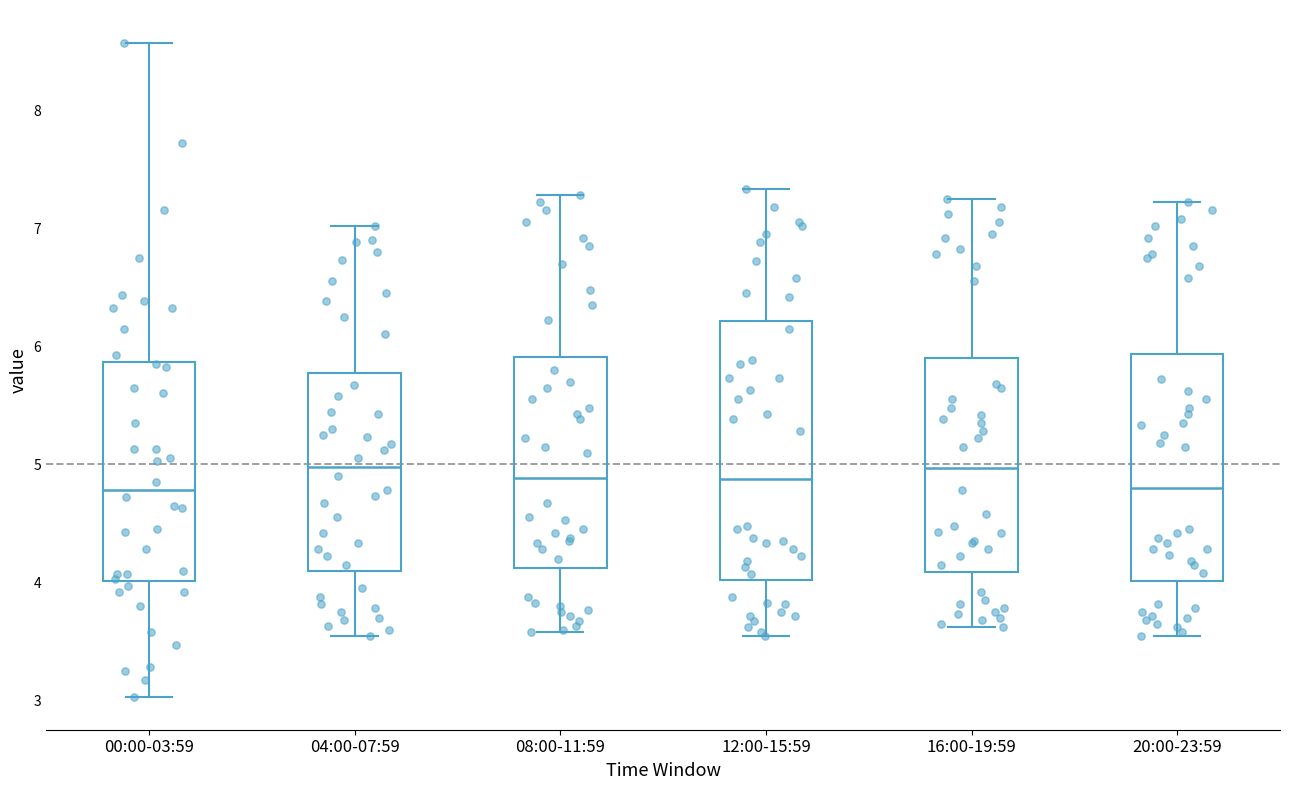

Which box is the tallest, from its lower edge to its upper edge?

12:00-15:59